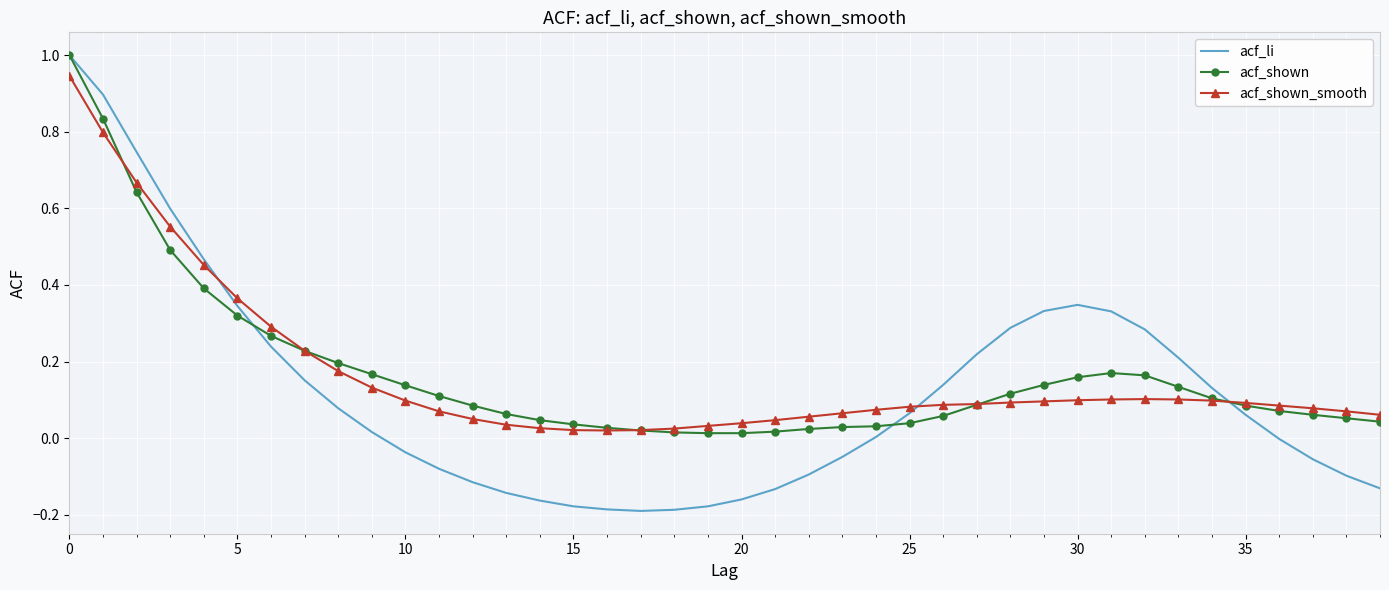

Which series has the widest spread of values?

acf_li